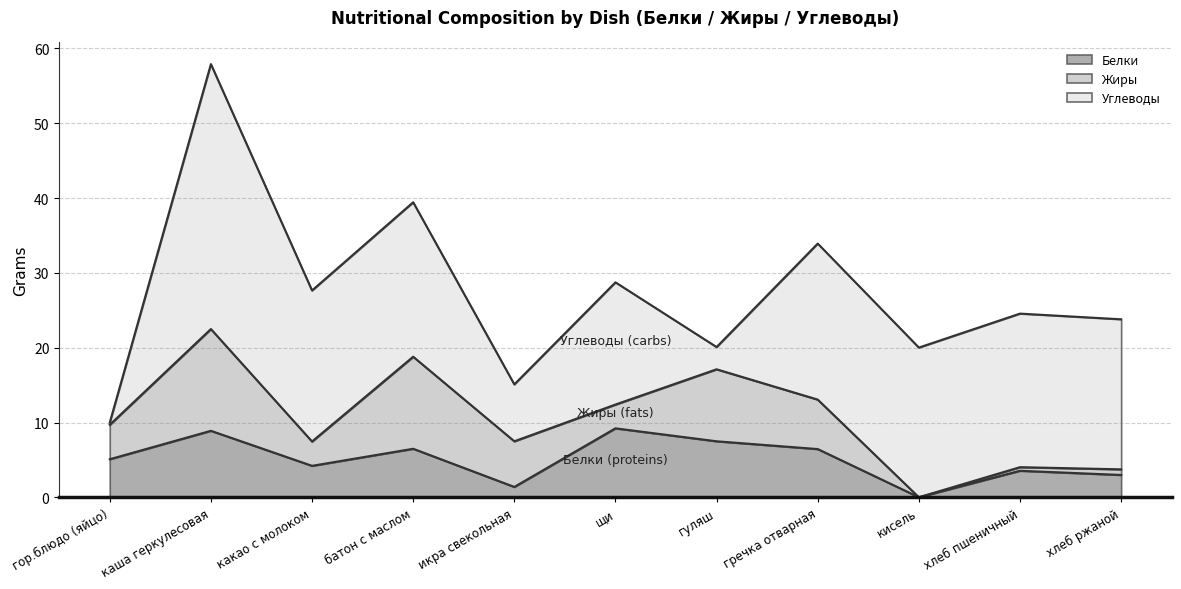

What position from the right is щи?

6